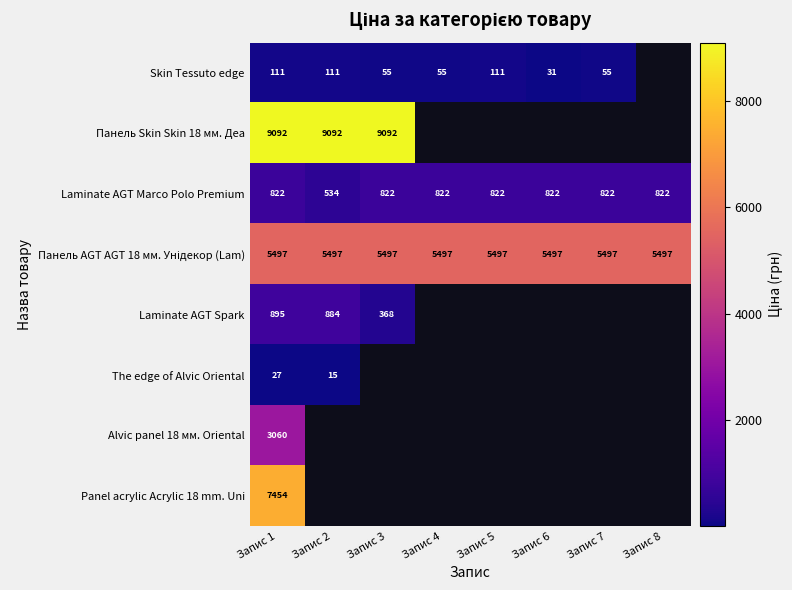

Is the value of Skin Tessuto edge at Запис 4 greater than the value of Панель Skin Skin 18 мм. Деа at Запис 2?

No